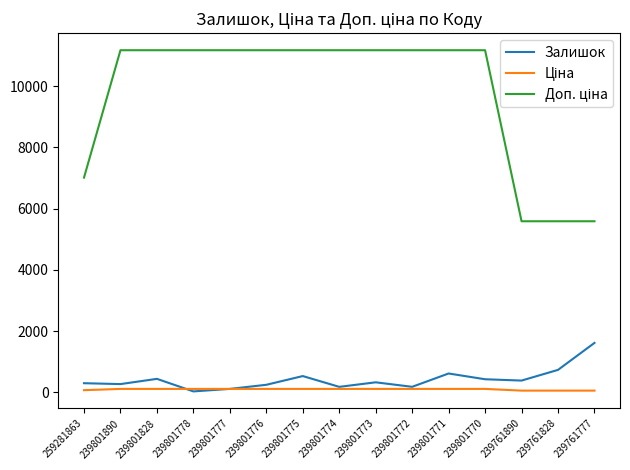

At how many categories does at least one series exceed 9161?

11